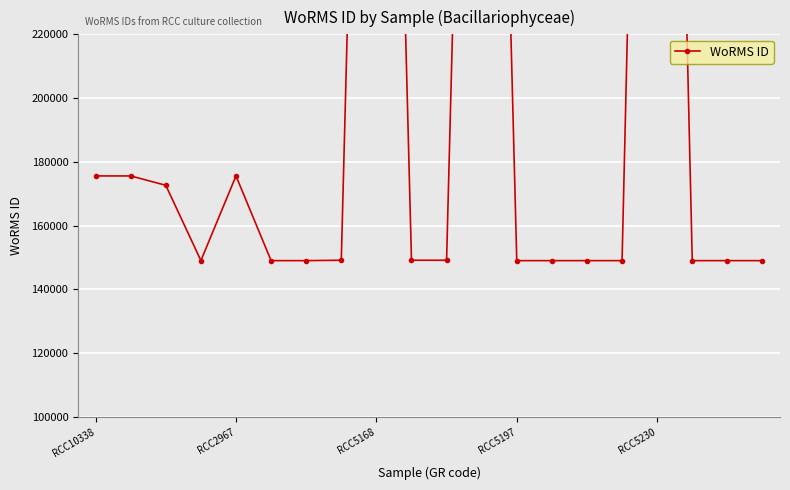

What is the sum of the values at 18 and 19?

298030